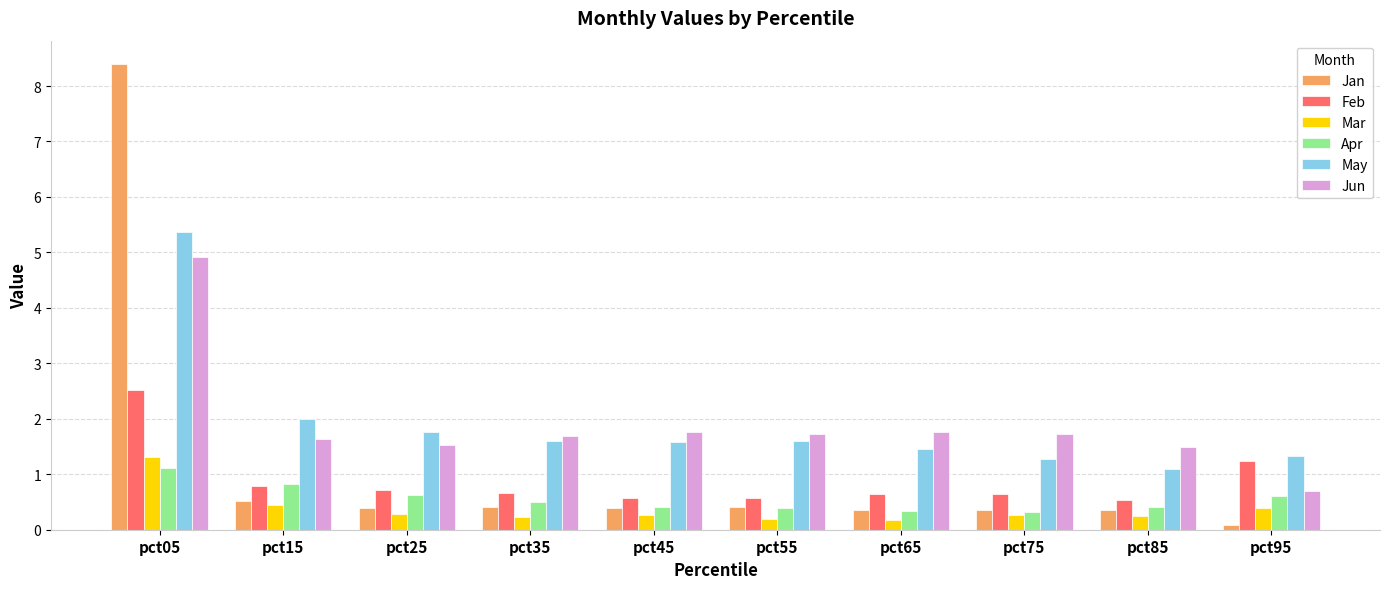

Does the chart contain stacked bars?

No